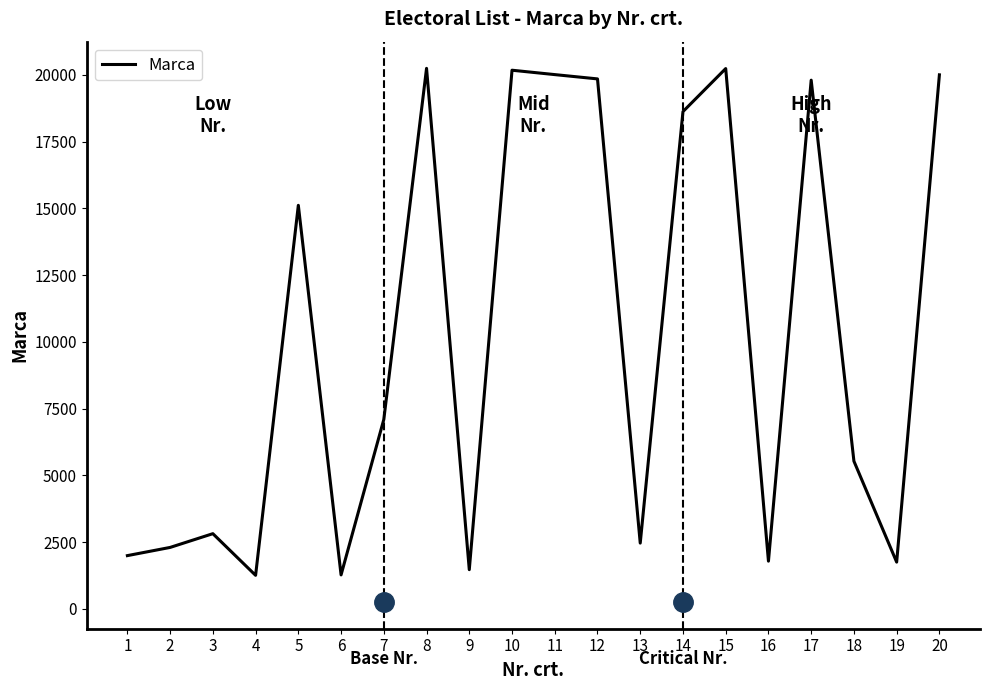

What is the minimum value shown in the chart?

1258